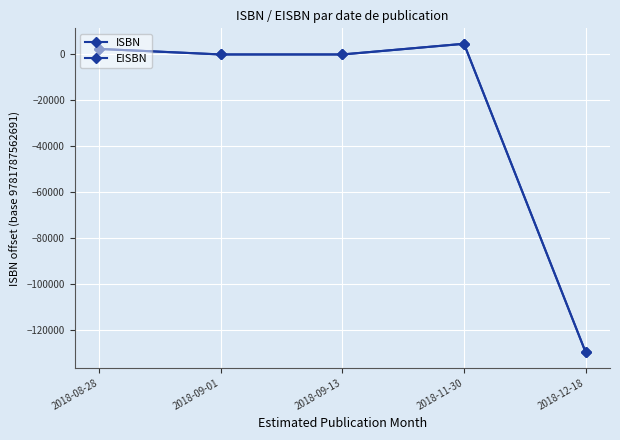

How many data points in ISBN are less than 0?

1